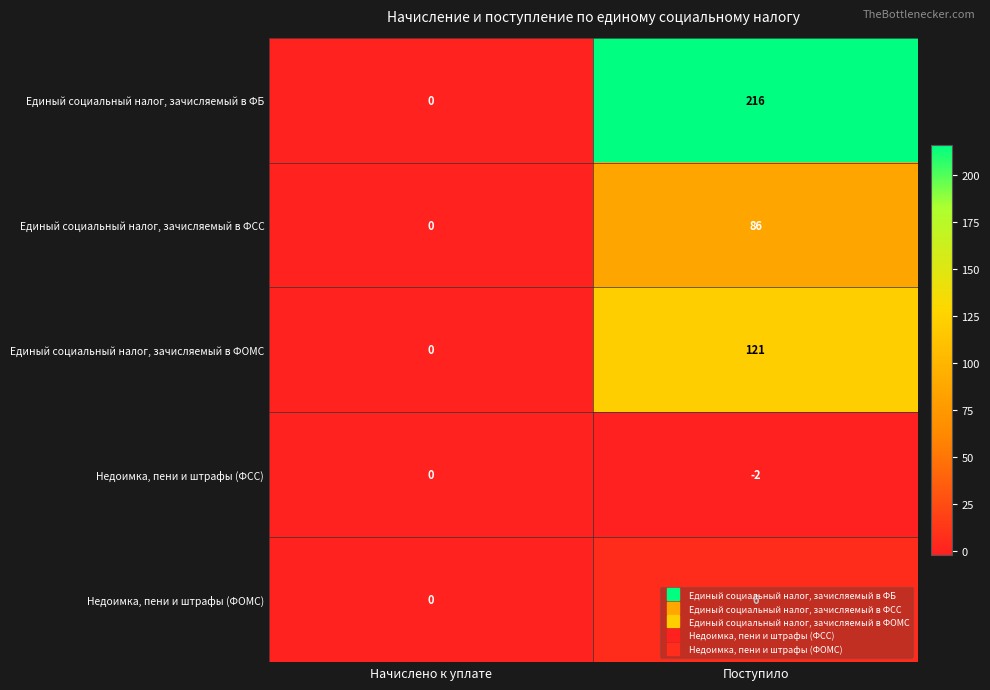

Which series changed the most between Начислено к уплате and Поступило?

Единый социальный налог, зачисляемый в ФБ